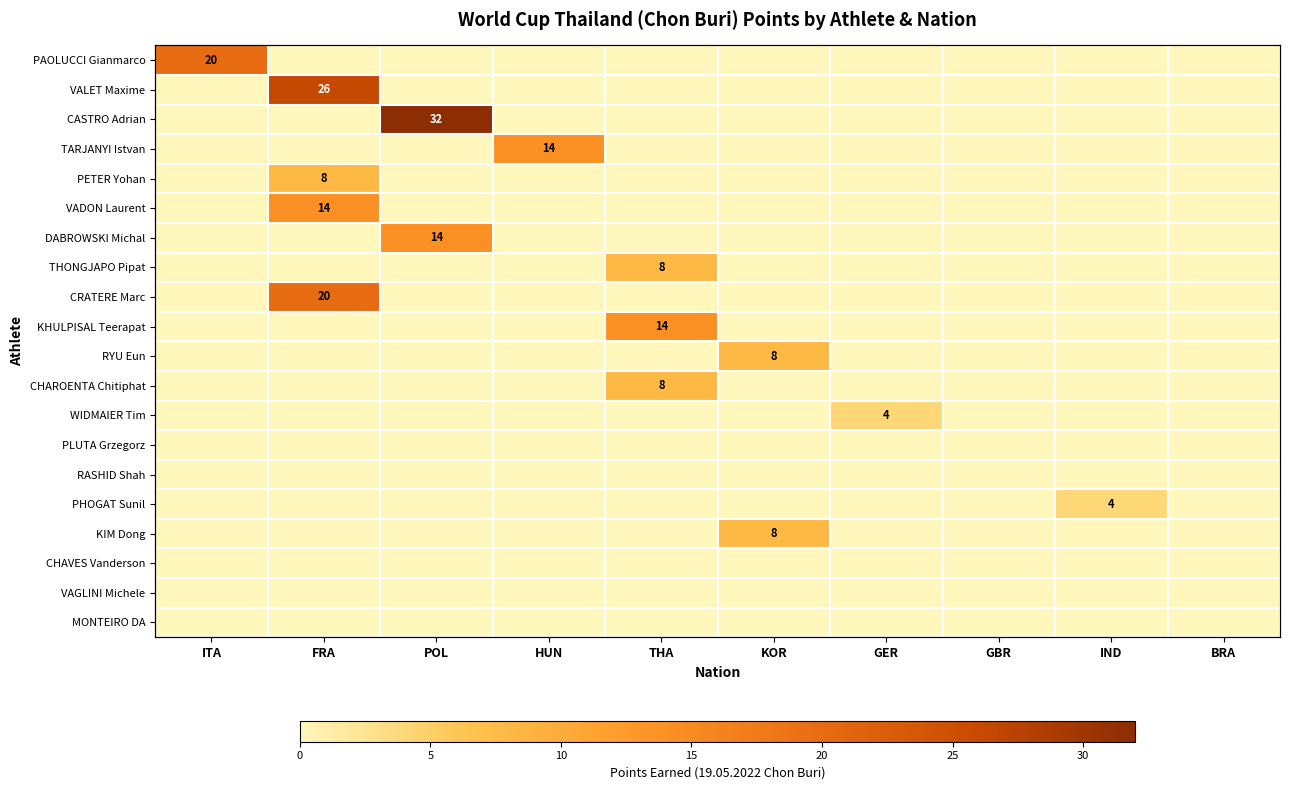

How many distinct data groups are displayed?

20